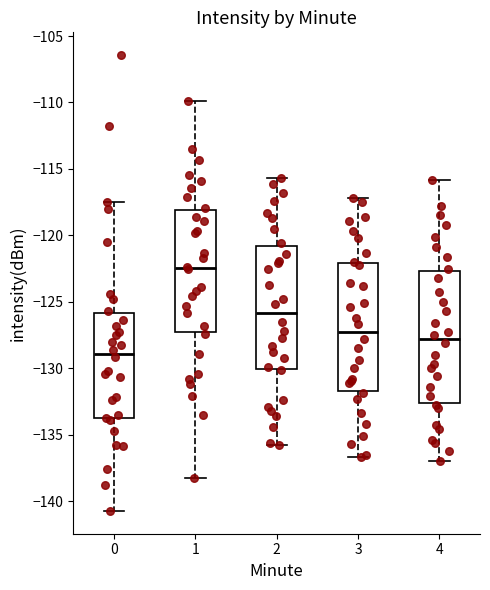

Which box's median line is the lowest?

0